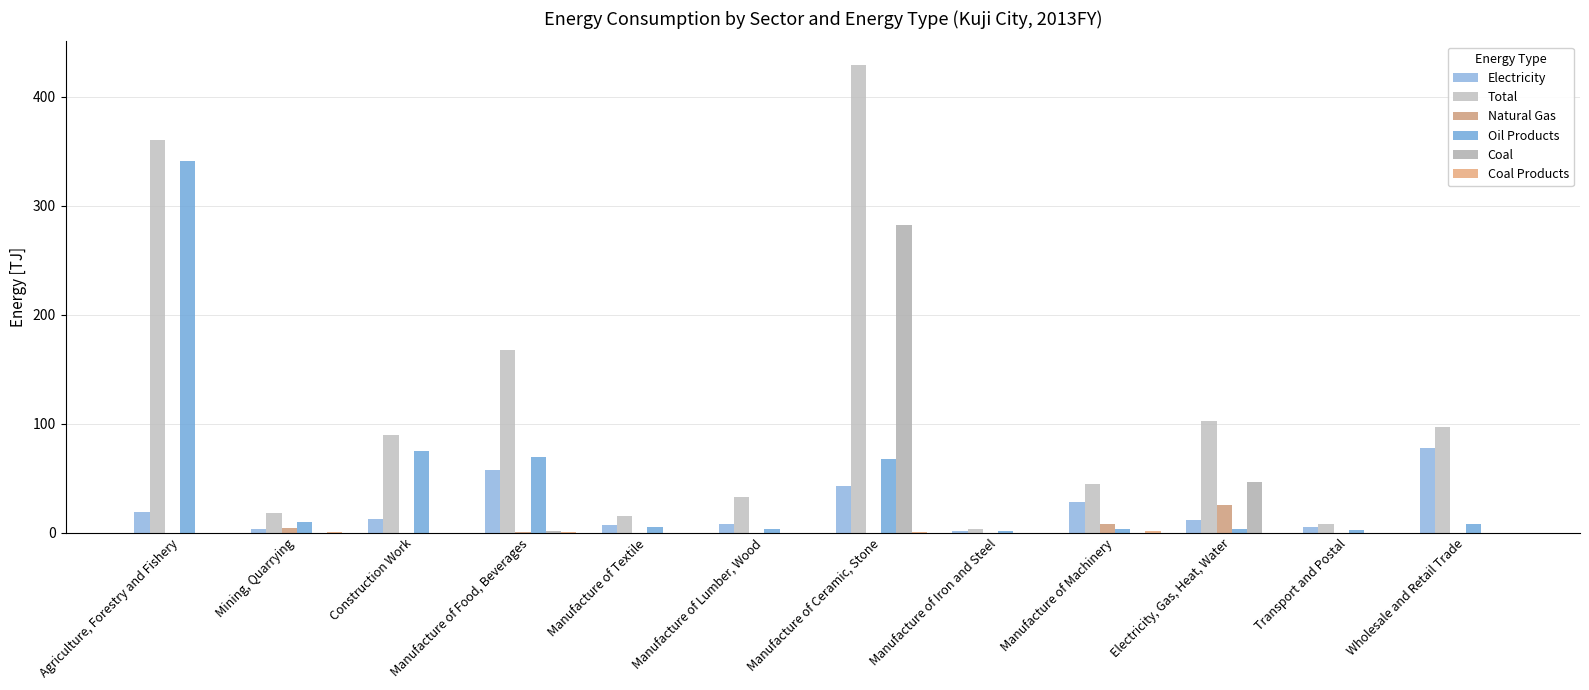

Which has a higher value, Manufacture of Machinery or Manufacture of Food, Beverages?

Manufacture of Food, Beverages